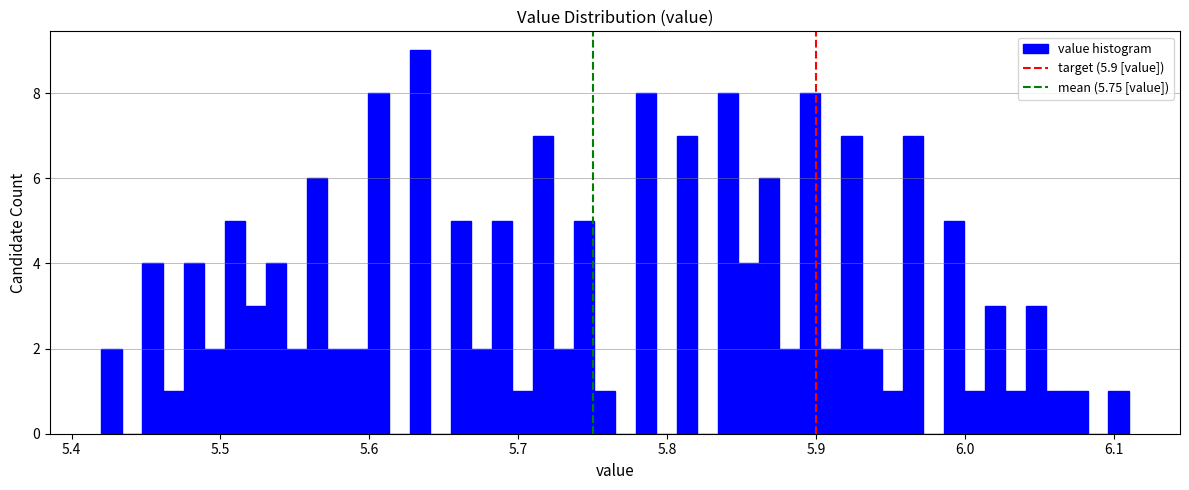

Read against the x-axis, roughly where is the centre of the tallest bar?

5.63